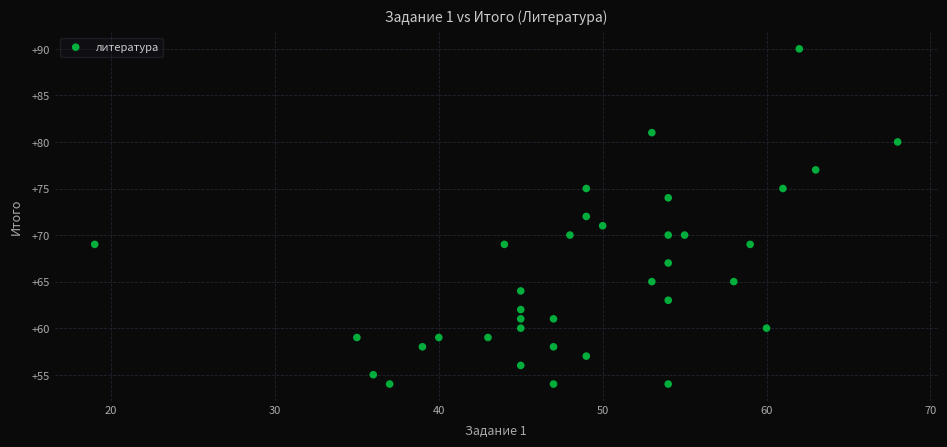

What is the range of Y values (max minus min)?

36